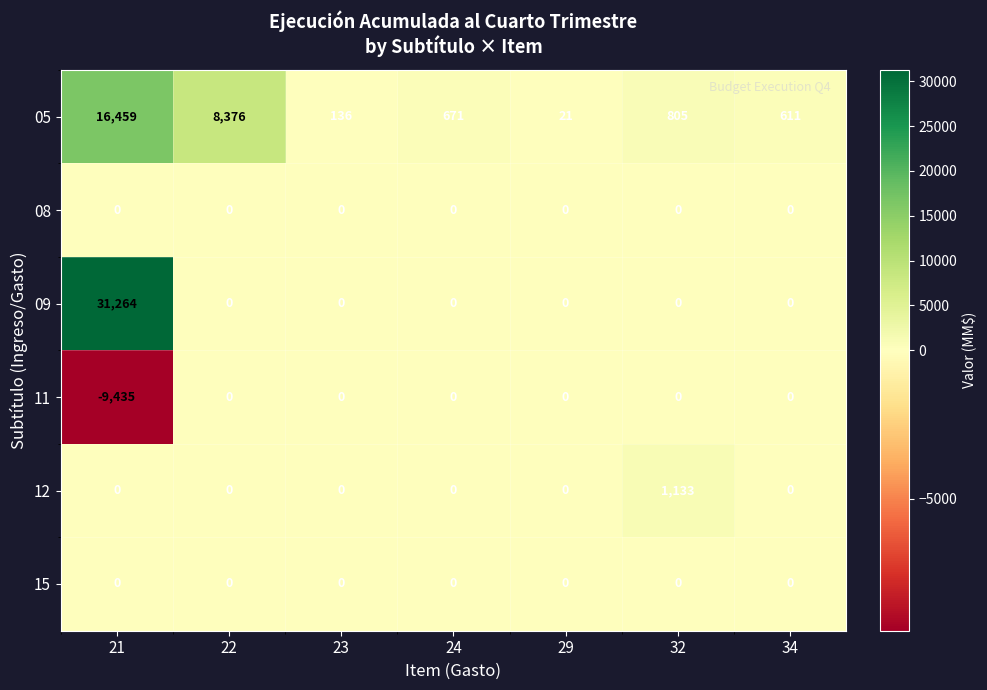

At how many categories does at least one series exceed 2523?

2